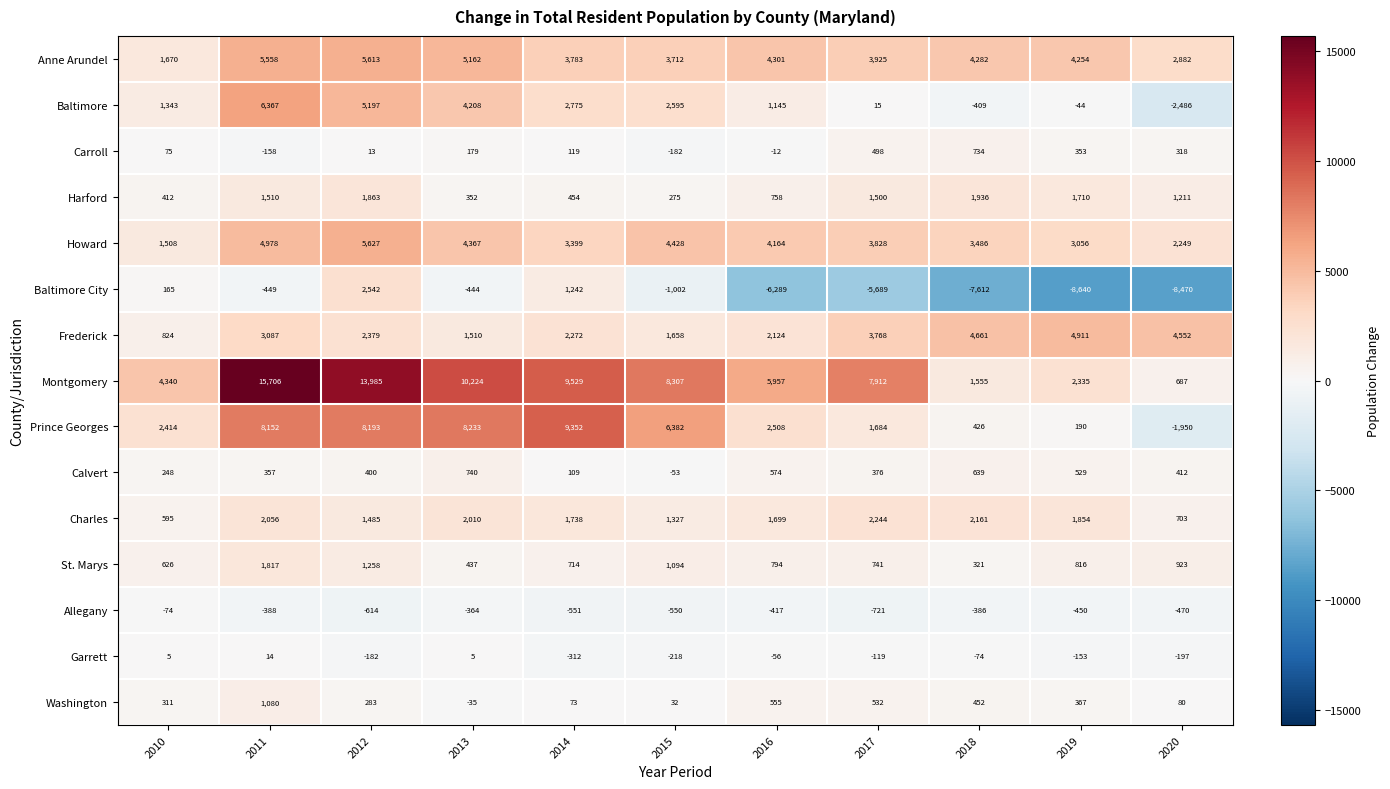

The value of Garrett at 2012 is -182. True or false?

True